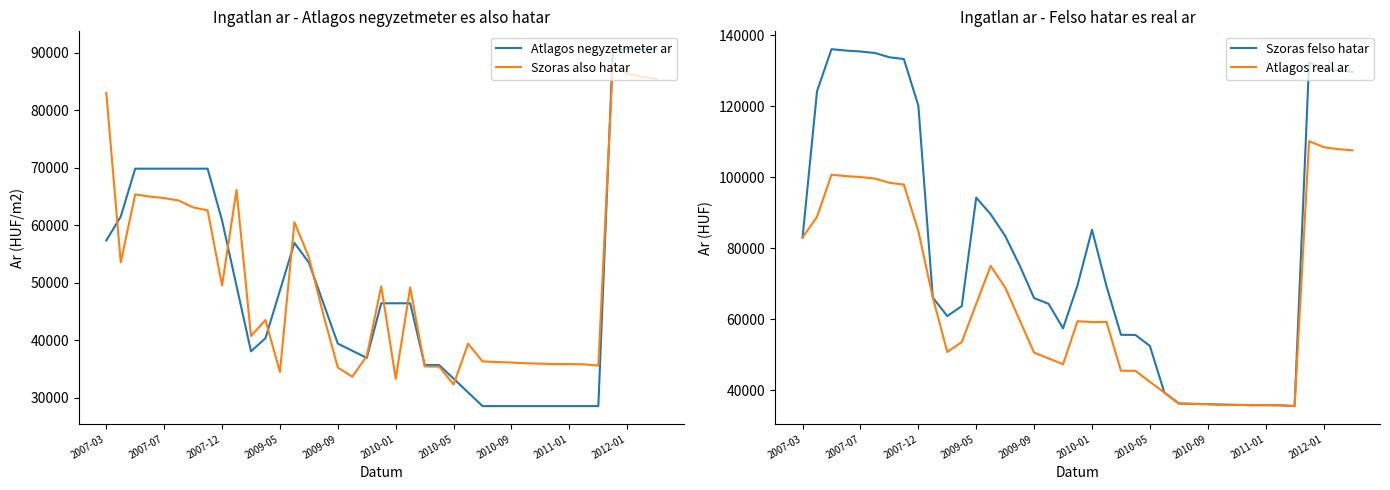

The value of Szoras felso hatar at 2009-09 is 37871. True or false?

False